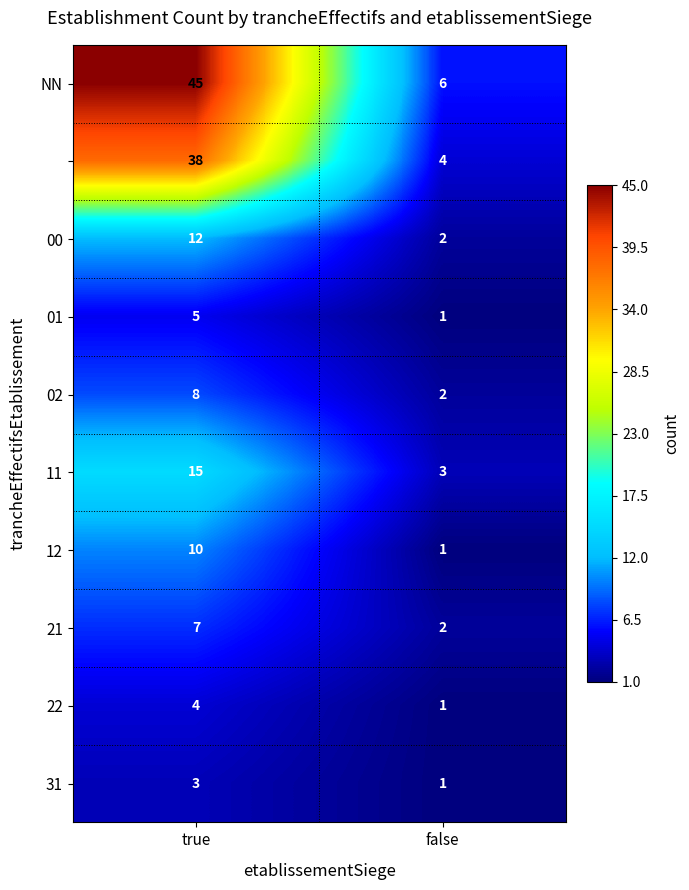

At which category does the chart reach its peak across all series?

true